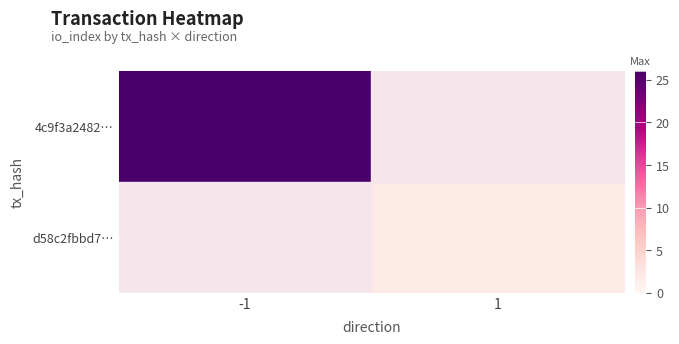

The d58c2fbbd7… series shows 2.0 at 1. True or false?

True